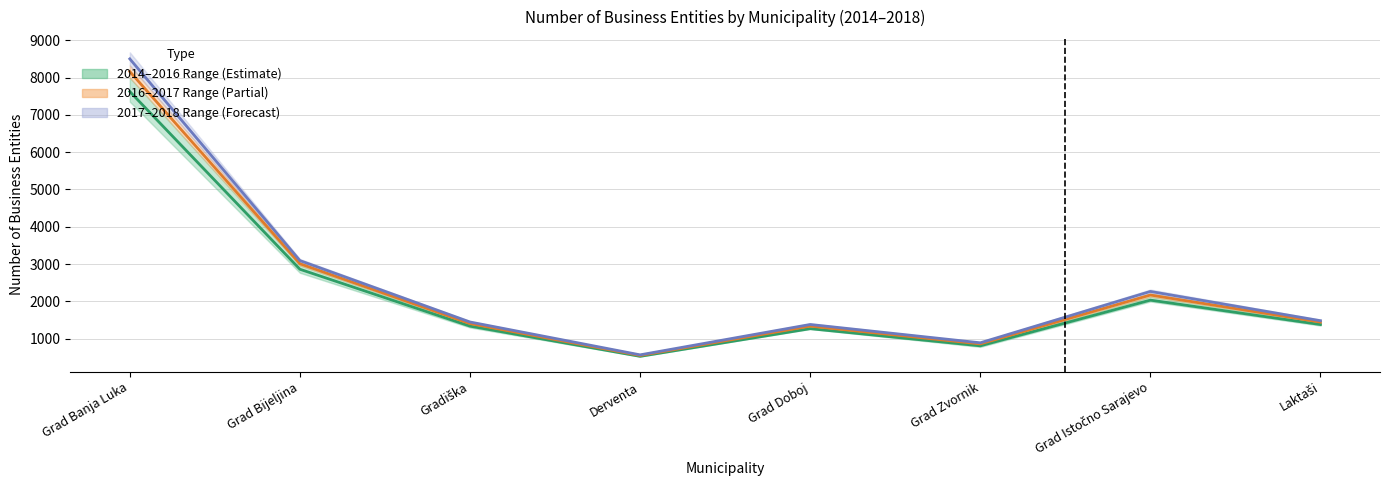

Is the value of 2015 (mid) at Grad Zvornik greater than the value of 2017–2018 (mid) at Gradiška?

No